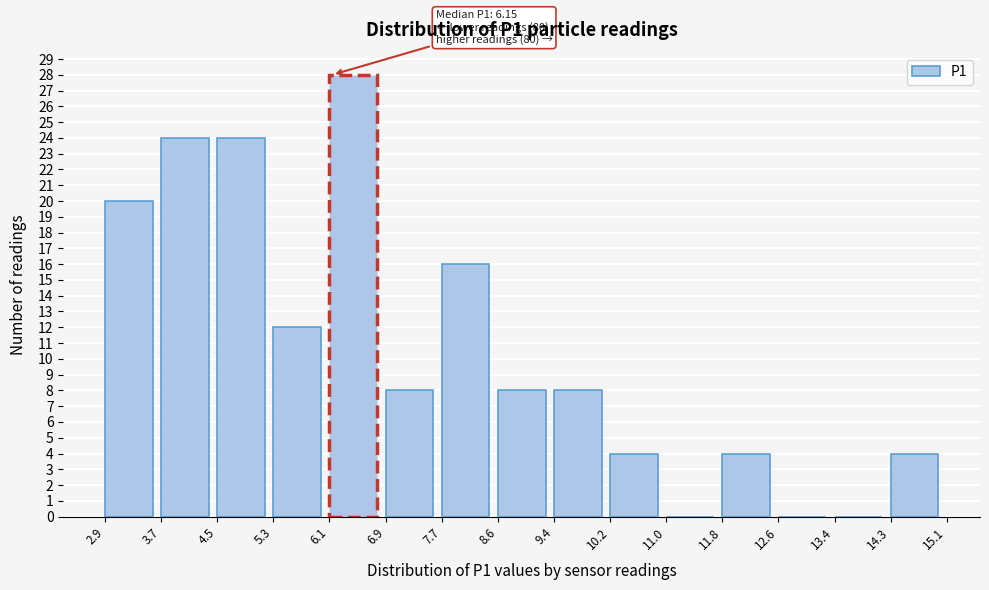

Over which range of the x-axis is the bar tallest?

6.1 to 6.9